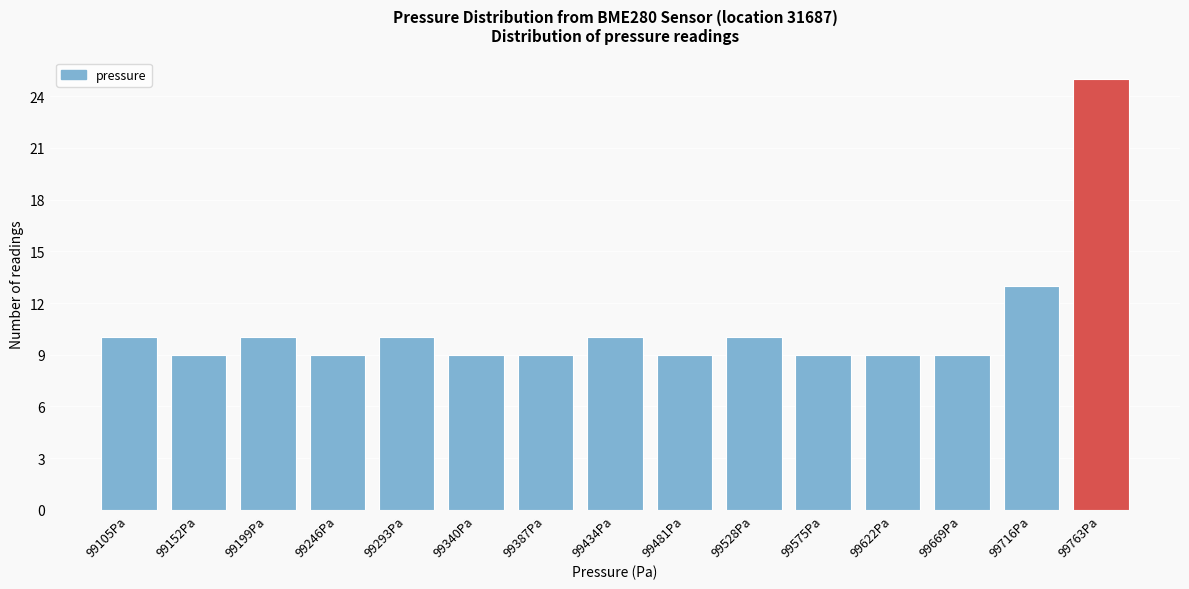

Reading left to right, what are all the values shown in this chart?

99105Pa=10	99152Pa=9	99199Pa=10	99246Pa=9	99293Pa=10	99340Pa=9	99387Pa=9	99434Pa=10	99481Pa=9	99528Pa=10	99575Pa=9	99622Pa=9	99669Pa=9	99716Pa=13	99763Pa=25